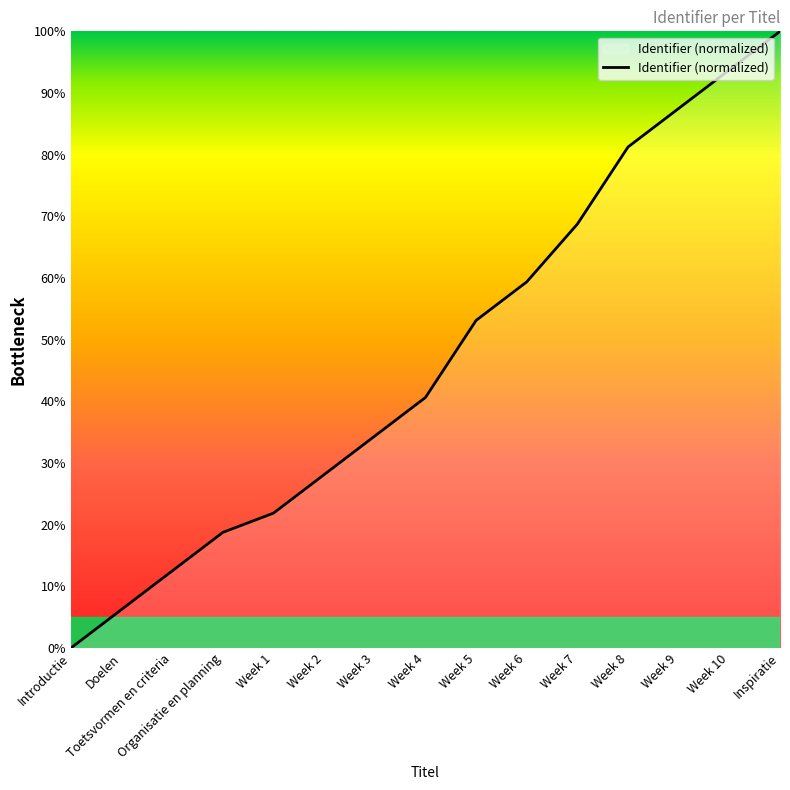

Which label corresponds to the smallest value in the chart?

Introductie